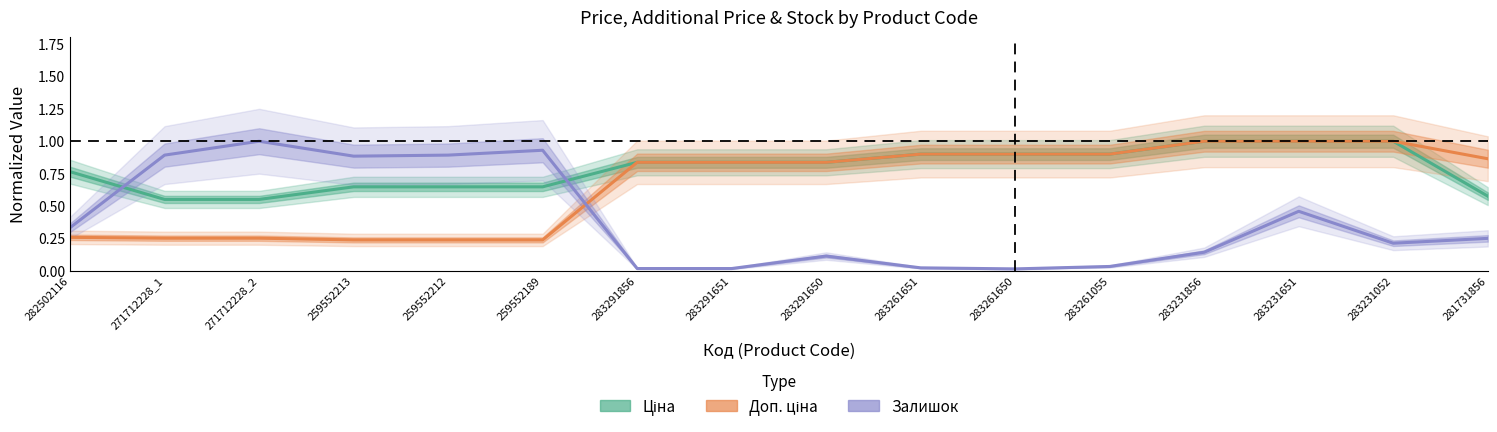

In Залишок, how many points are lower than both neighbors (excluding endpoints)?

3